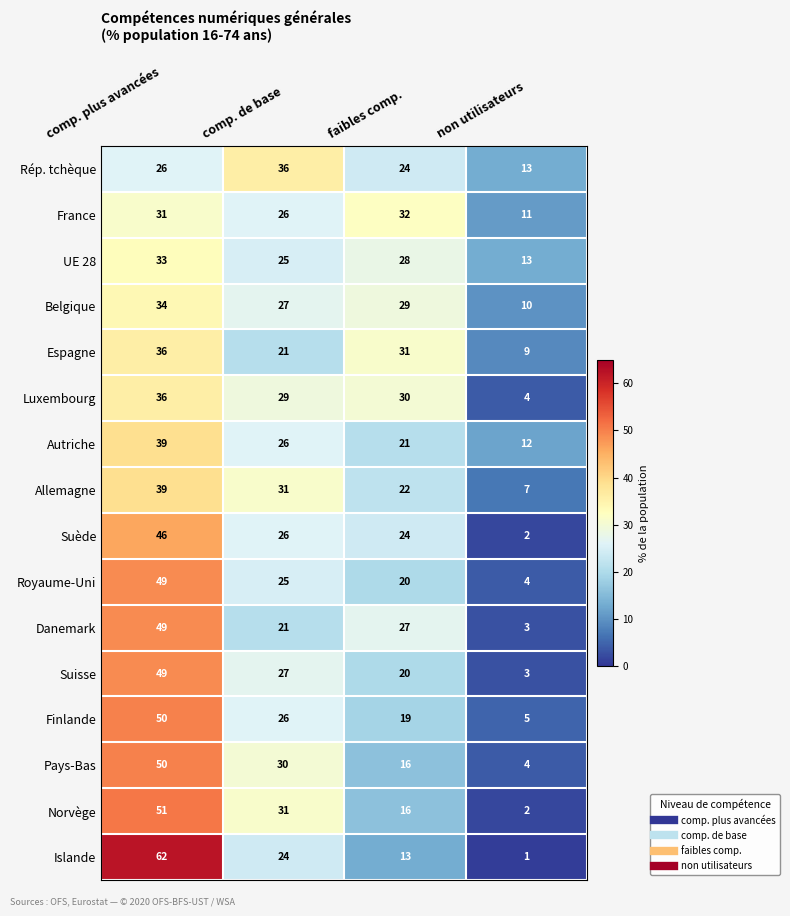

At which category is the sum across all series the highest?

comp. plus avancées